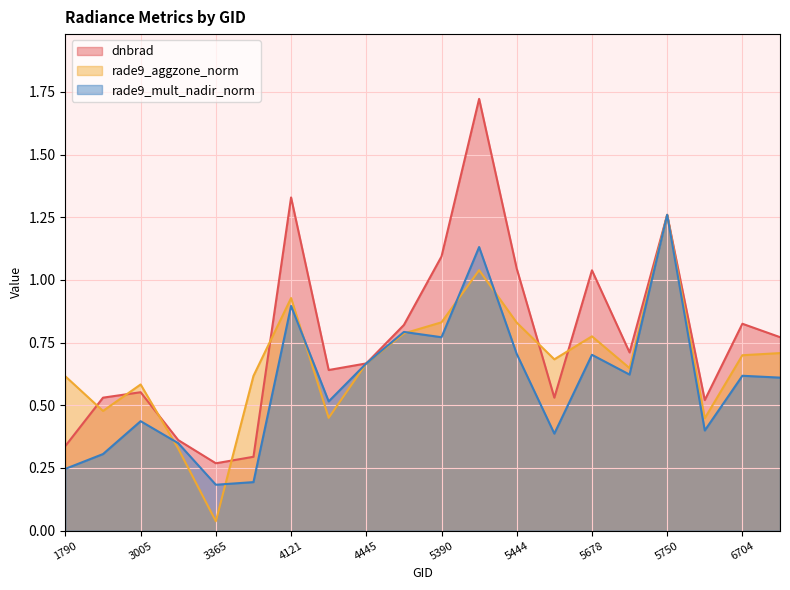

Does the chart display data point markers on the line(s)?

No